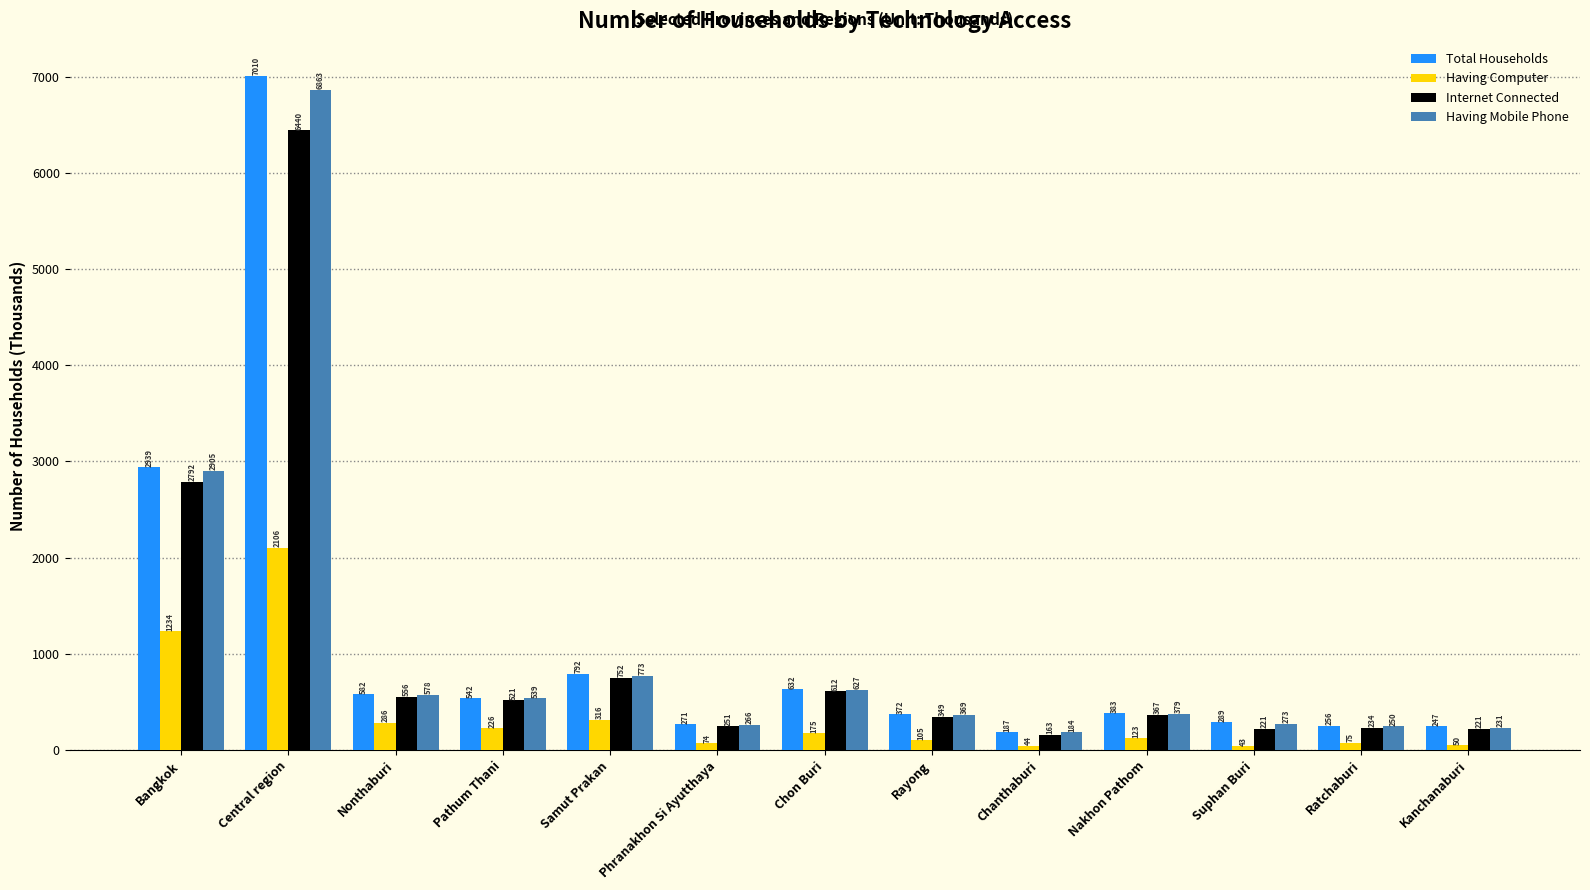

Which series has the widest spread of values?

Total Households